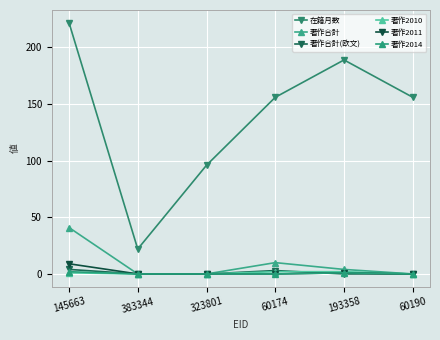

Where is the first local maximum for 在籍月数?

193358